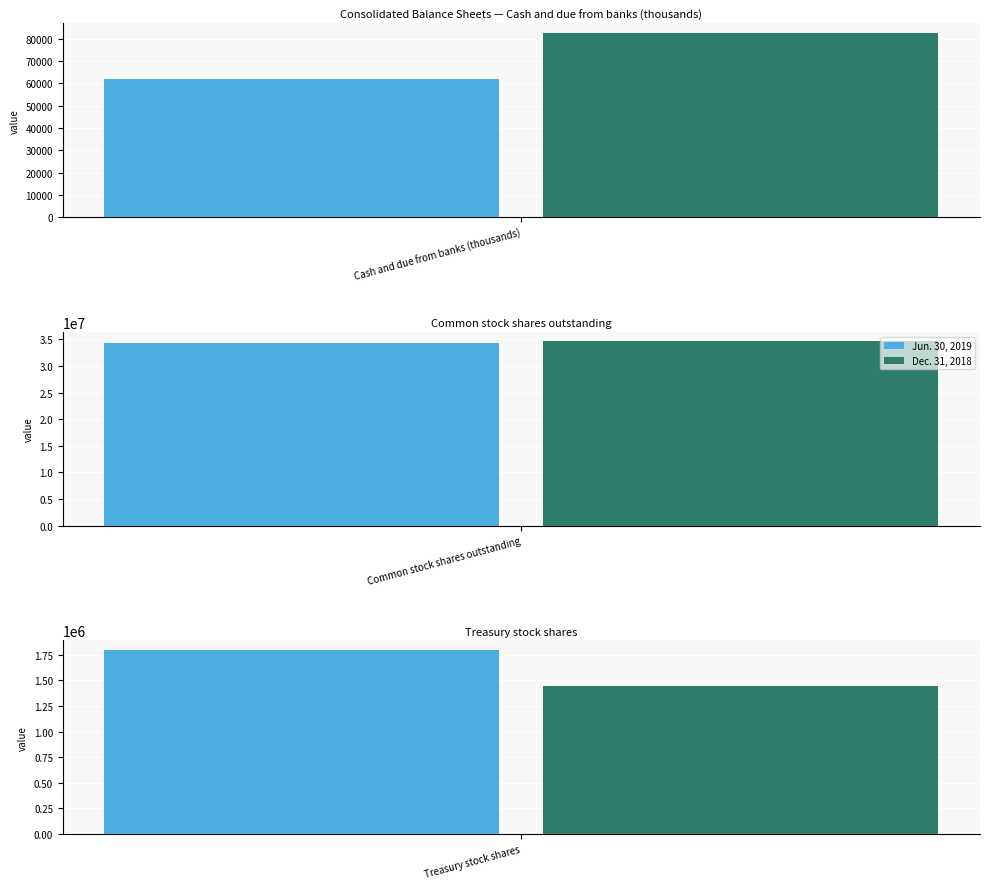

Rank the series at Cash and due from banks (thousands) from lowest to highest value.

Jun. 30, 2019, Dec. 31, 2018